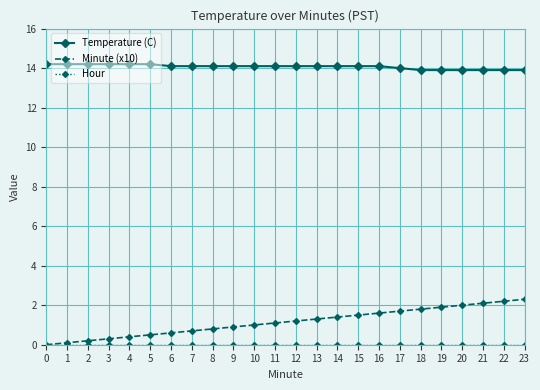

Which series has the largest total across all categories?

Temperature (C)